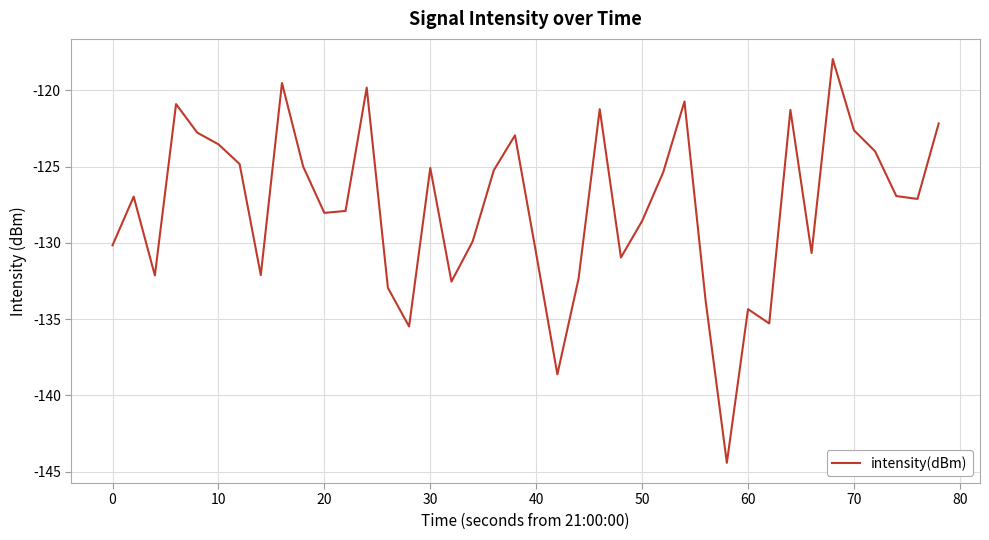

What is the maximum value shown in the chart?

-117.9